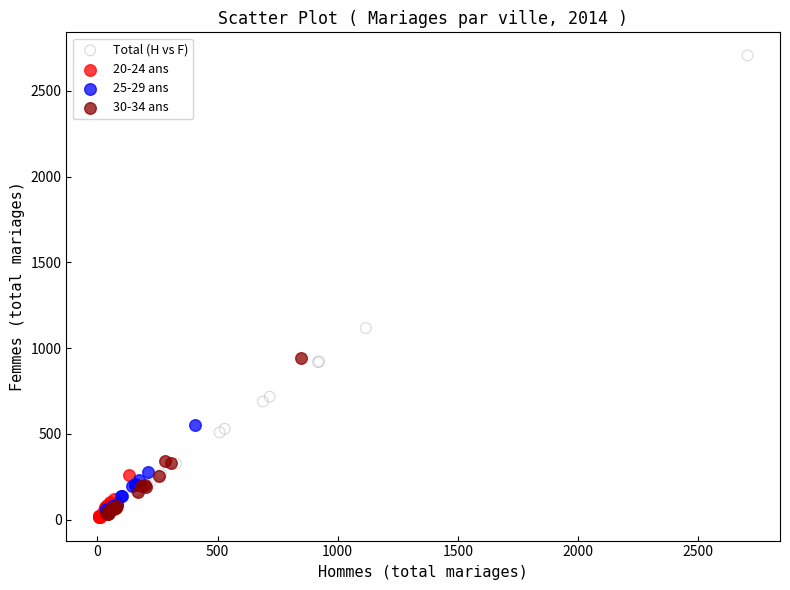

Which series has the widest spread of Y values?

Total (H vs F)